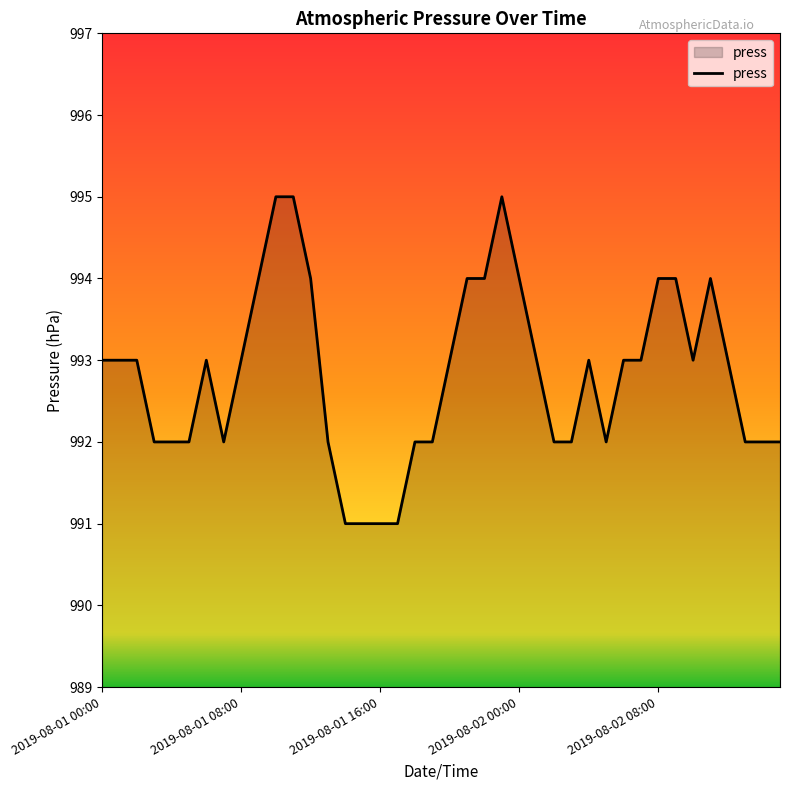

What is the smallest value displayed?

991